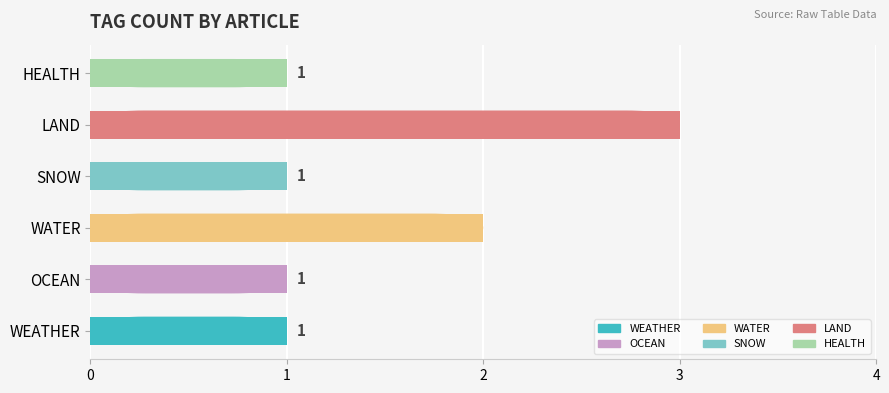

Where is the data nearest to the value 2?

WATER